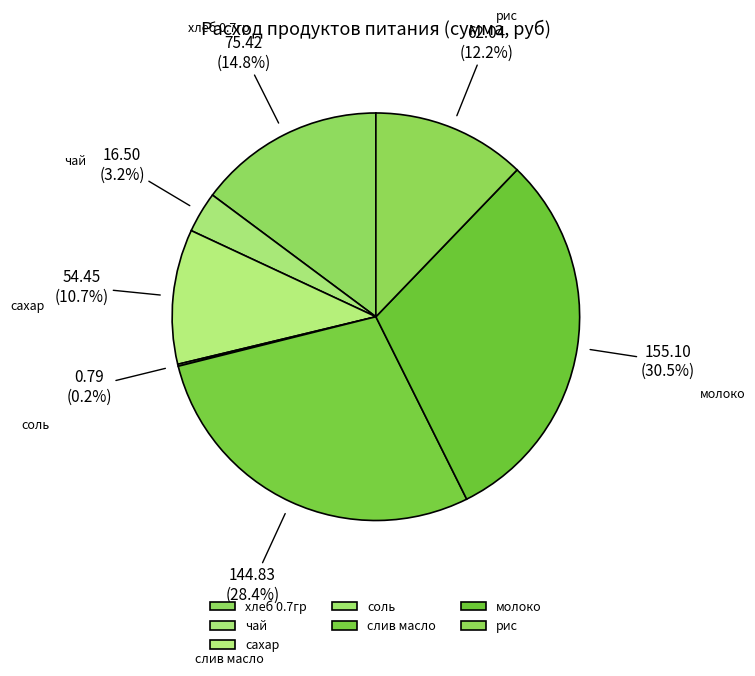

Which slice is the largest?

молоко